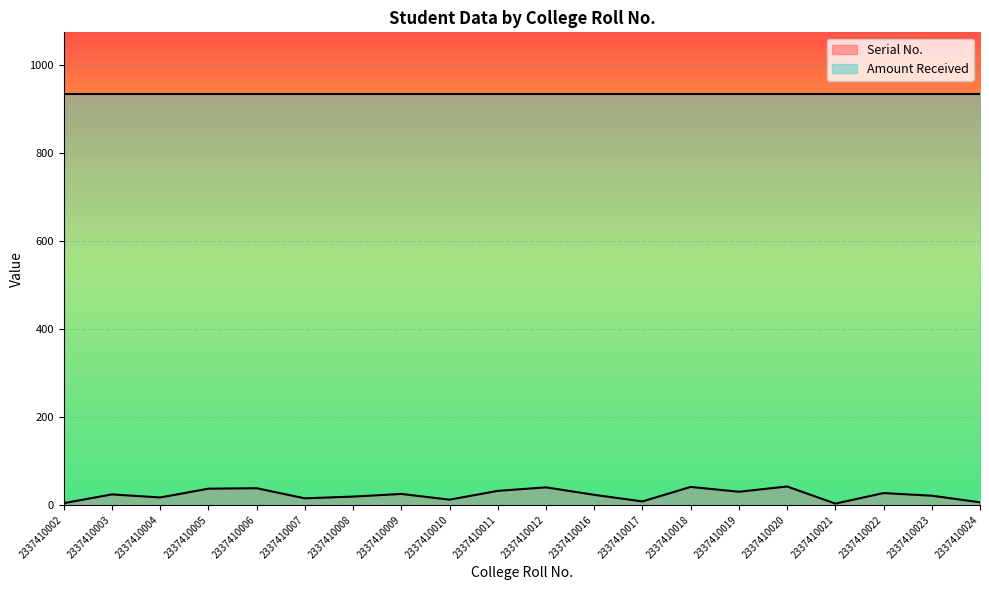

Is it true that the value at 2337410002 is 7?

False